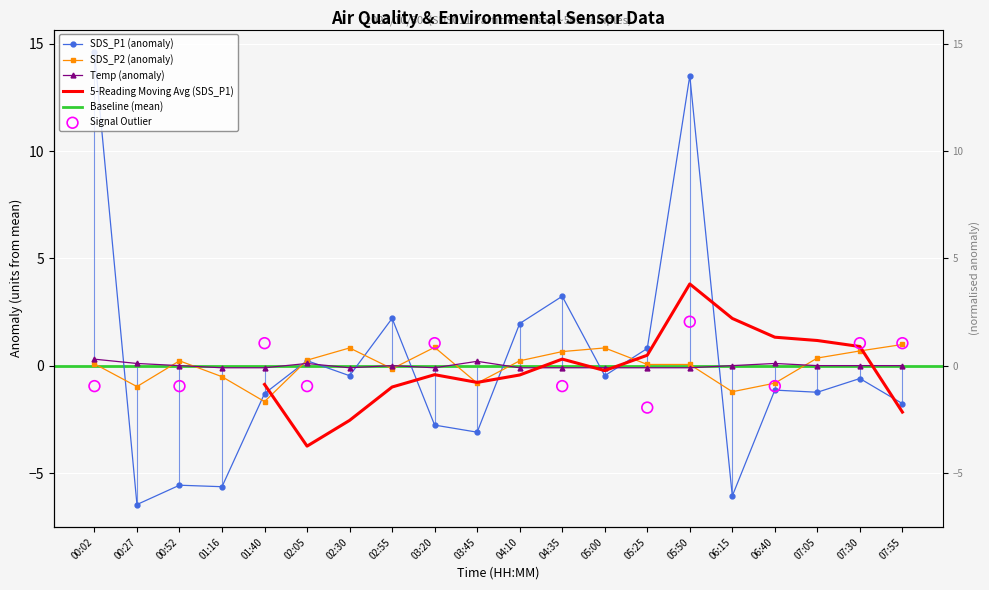

Which series contains the highest Y value?

SDS_P1